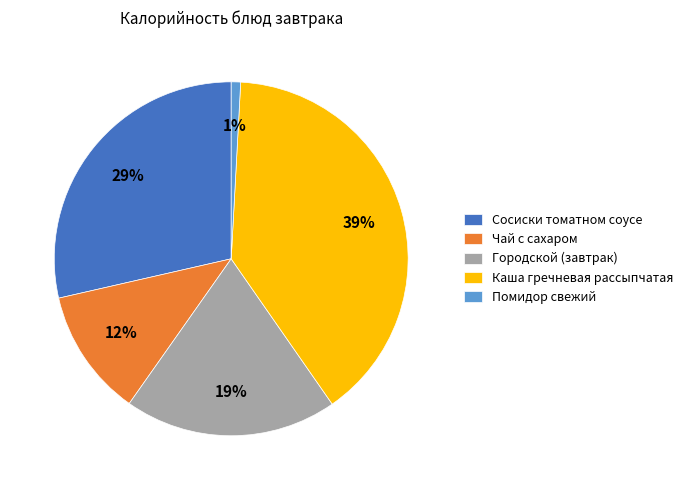

True or false: Каша гречневая рассыпчатая accounts for 27% of the total.

False